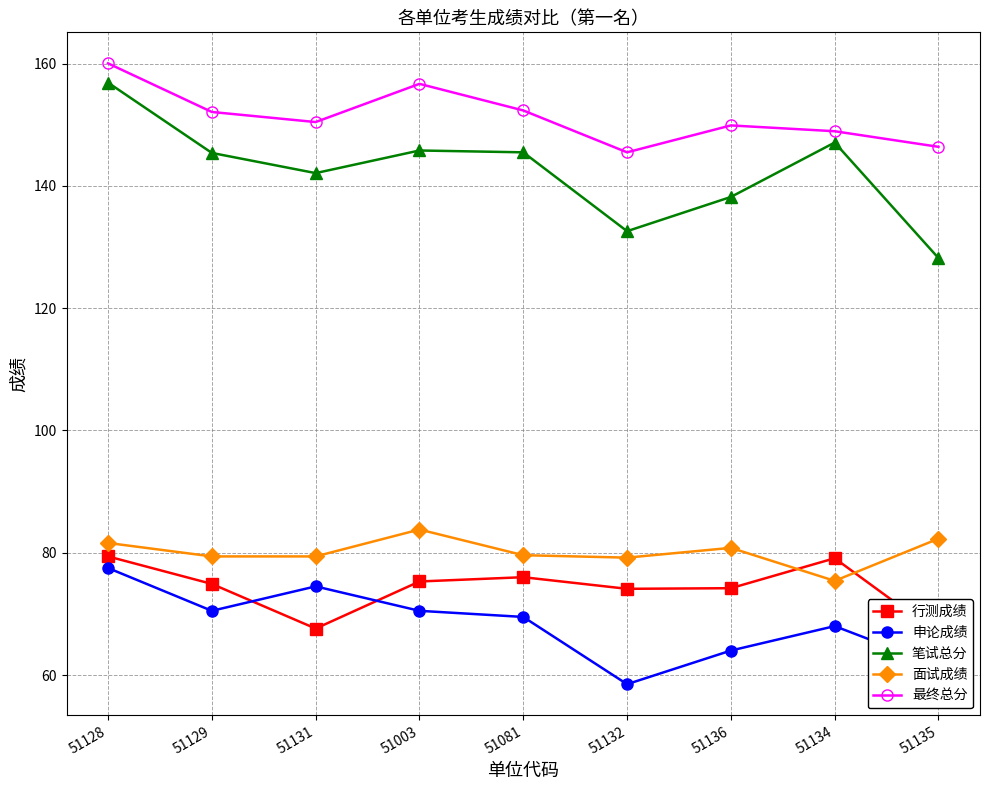

What is the total value across all series at 51132?

489.9